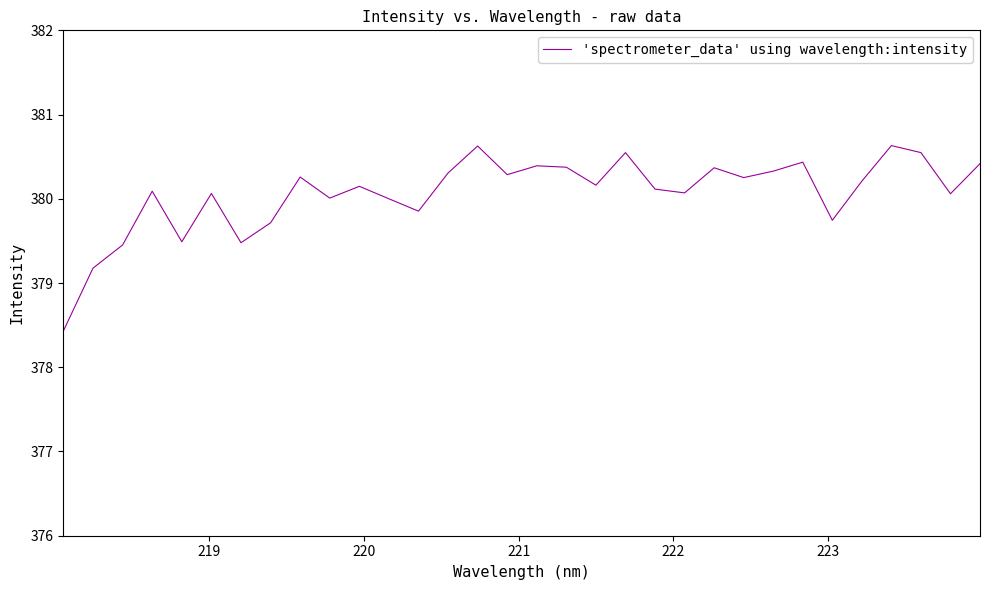

What is the greatest value displayed?

380.6